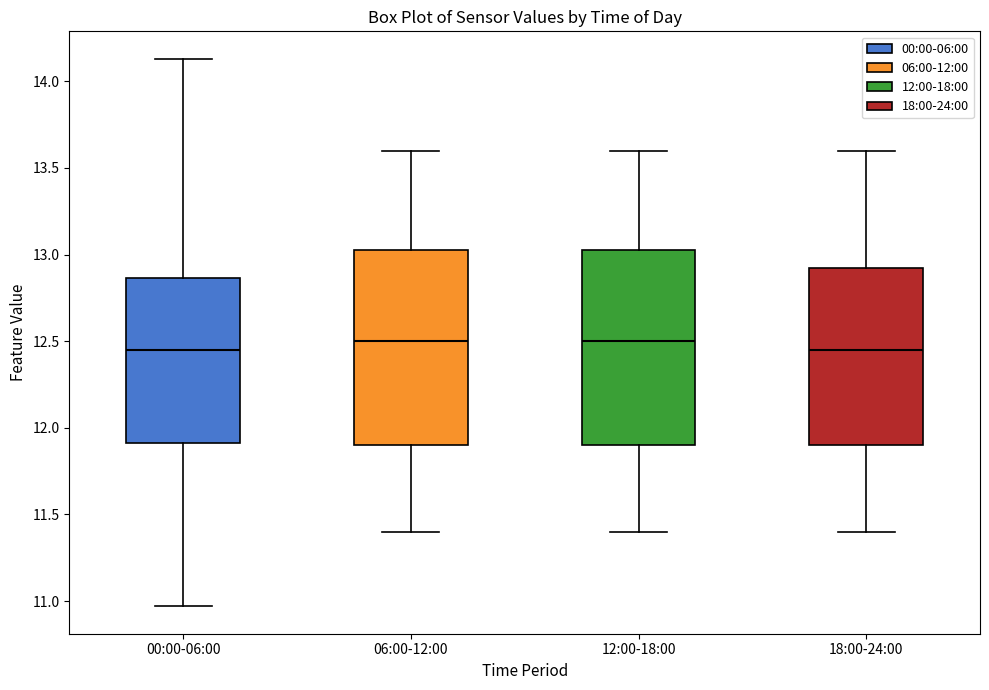

Where does the upper whisker of the box for 12:00-18:00 end on the y-axis? The values are not printed on the chart, so give them approximately, as read against the axis.

13.60